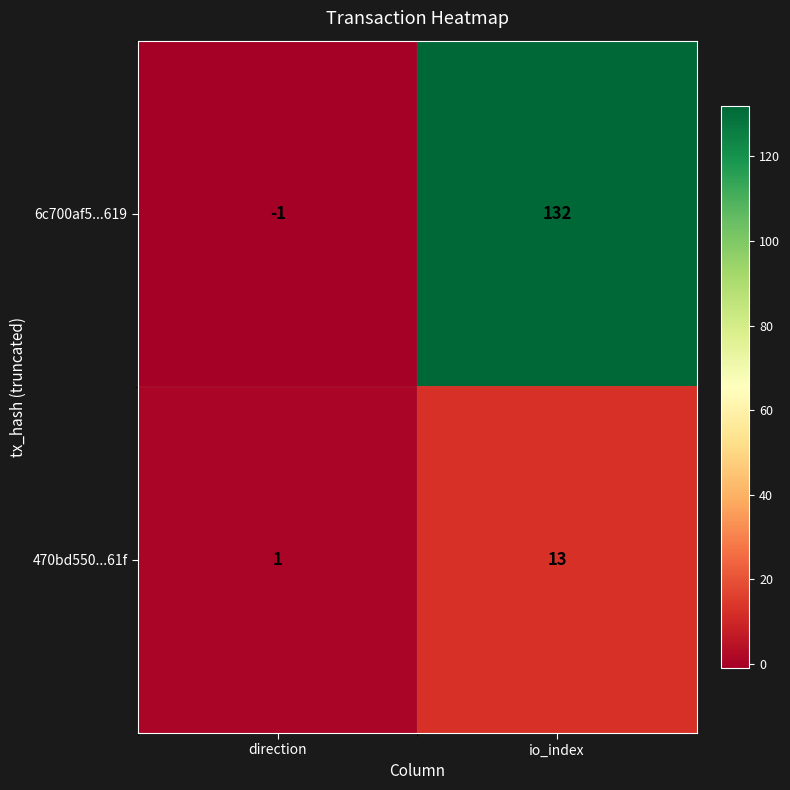

What is the difference between the highest and lowest values at io_index?

119